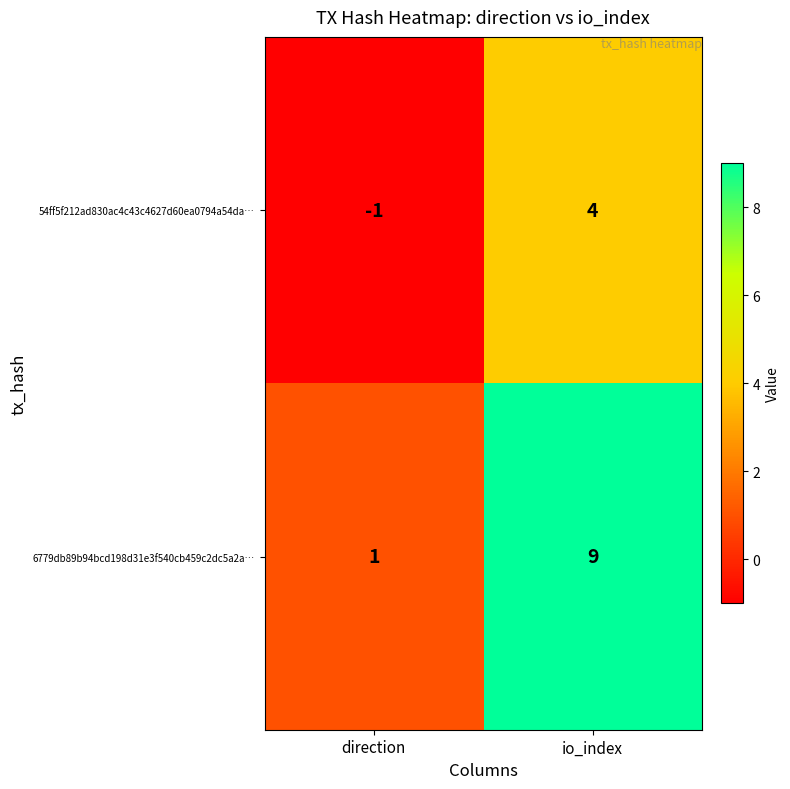

True or false: 54ff5f212ad830ac4c43c4627d60ea0794a54da… has a value of 4 at io_index.

True